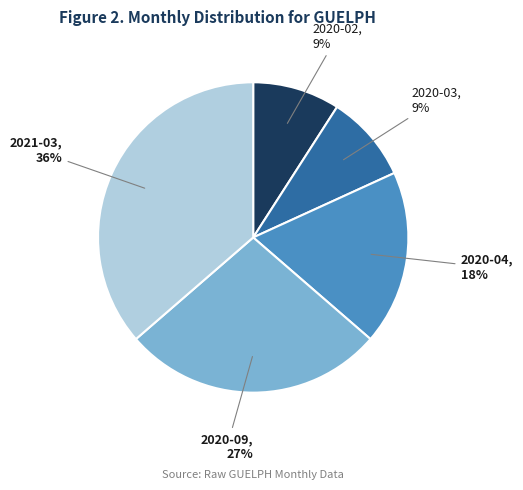

To the nearest percent, what is the combined percentage of 2020-09 and 2020-03?

36%